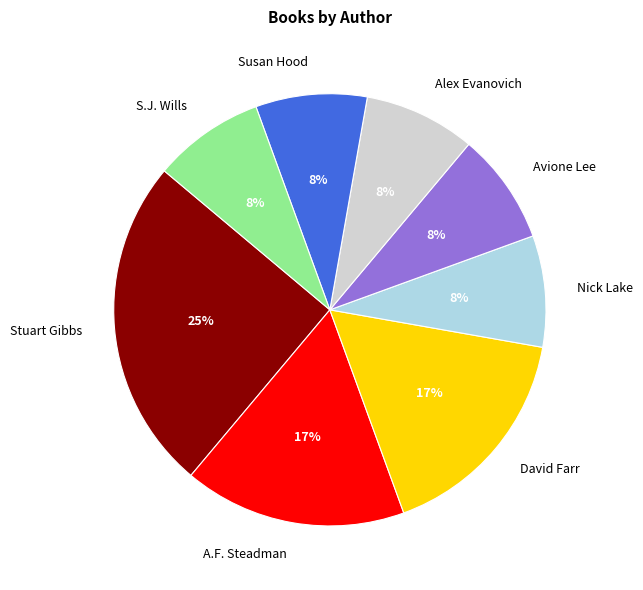

Count the number of slices in the pie.

8